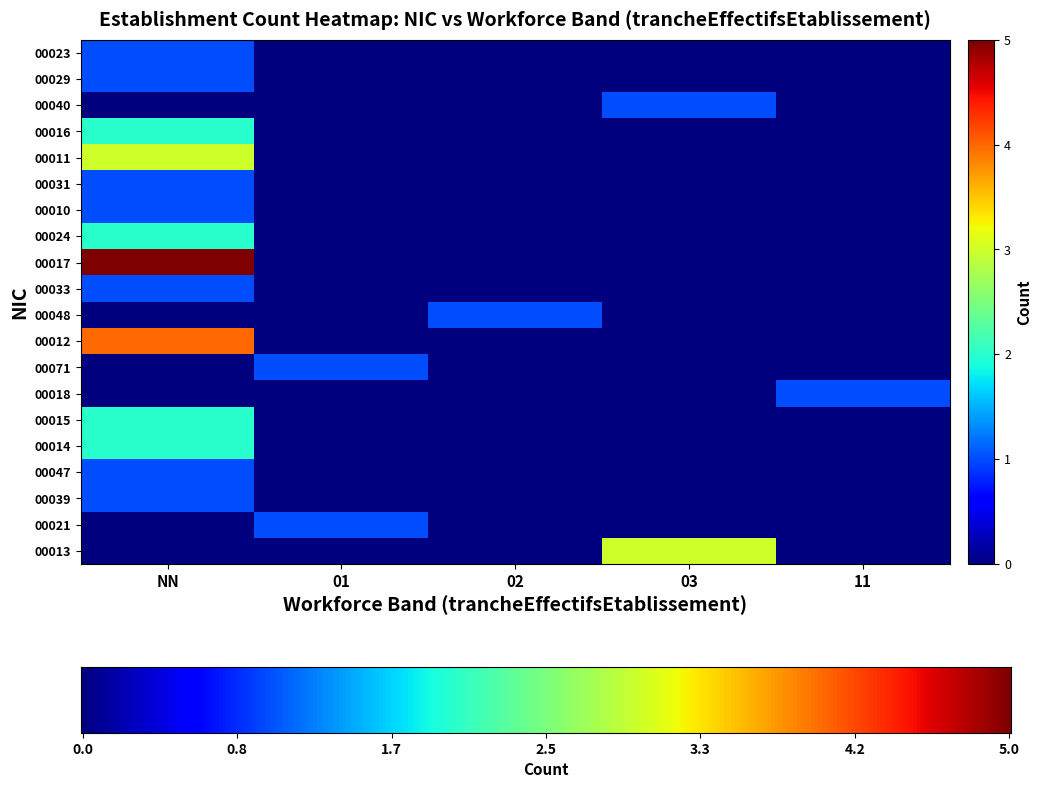

List the labels in order of 00017 value, largest first.

NN, 01, 02, 03, 11